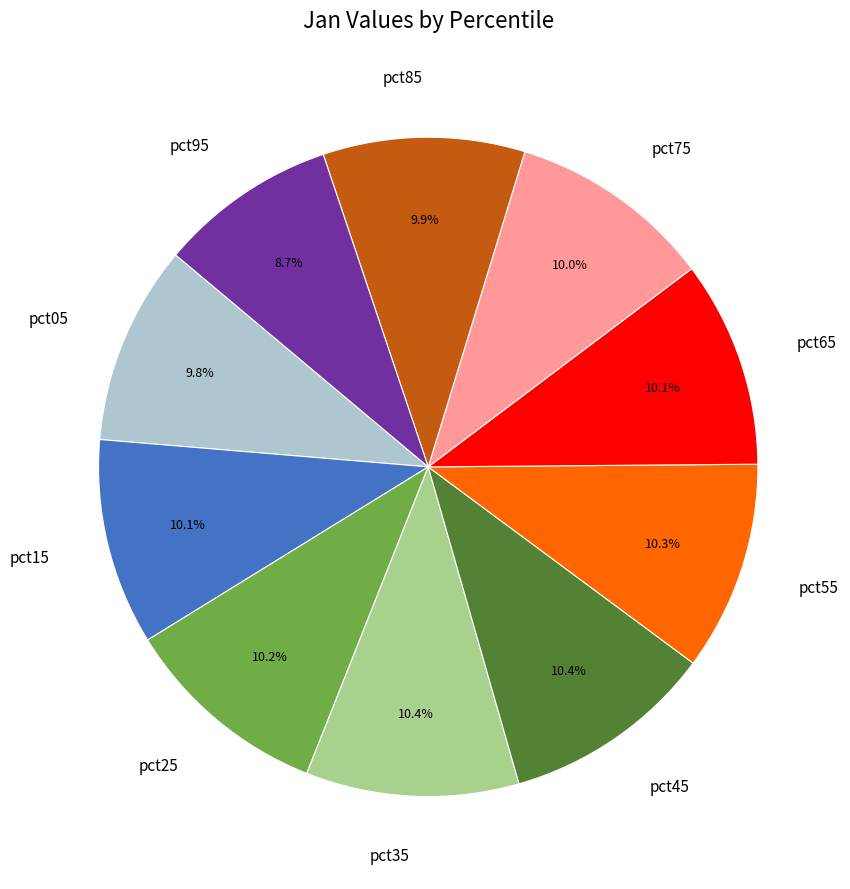

Which has a higher value, pct15 or pct95?

pct15